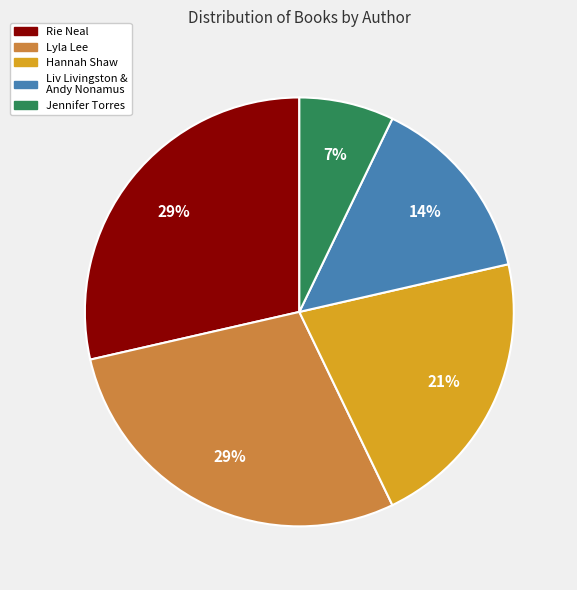

What percentage is the Rie Neal slice, to the nearest percent?

29%